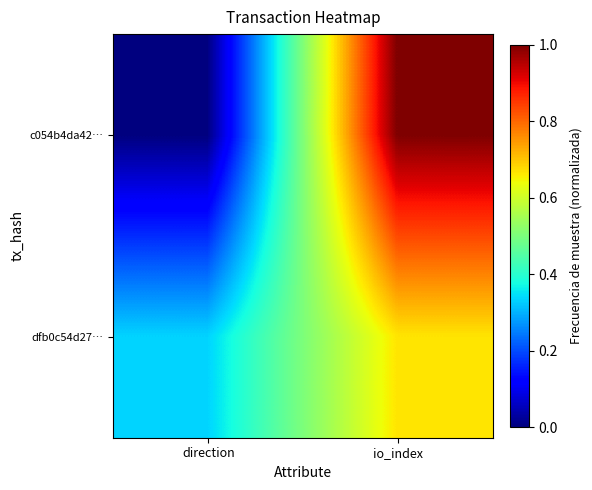

At how many categories does at least one series exceed 0?

2